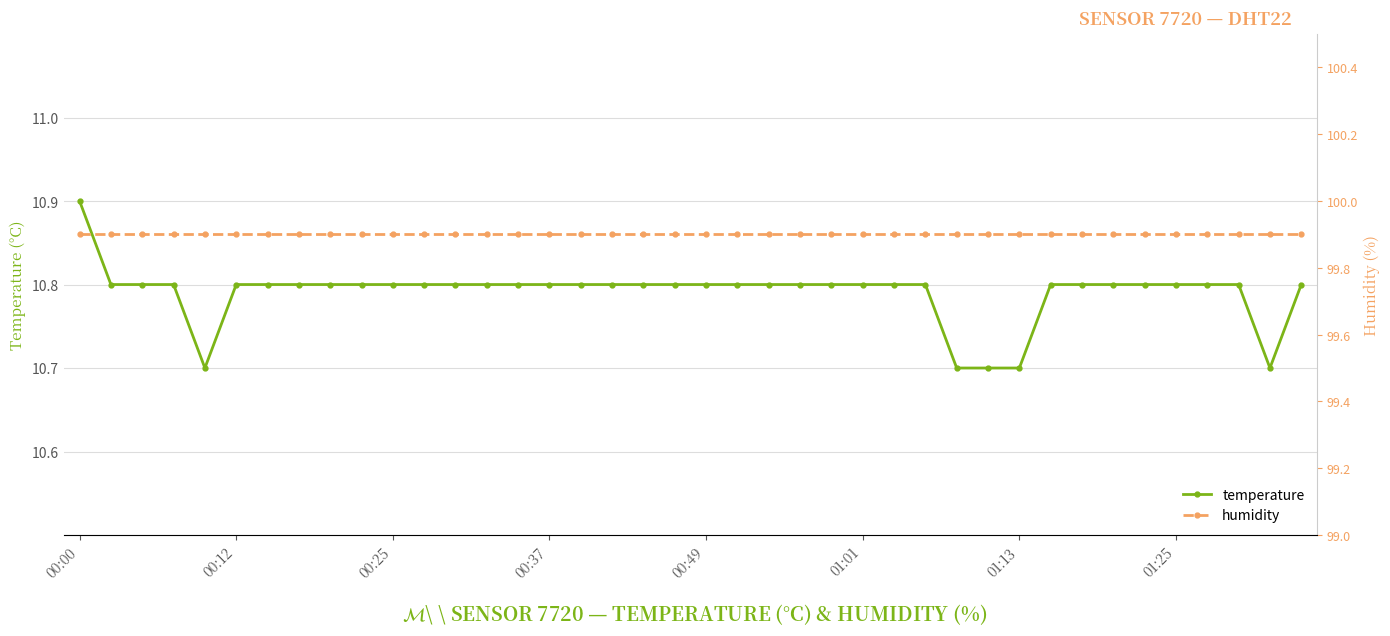

Which series has the widest spread of values?

temperature